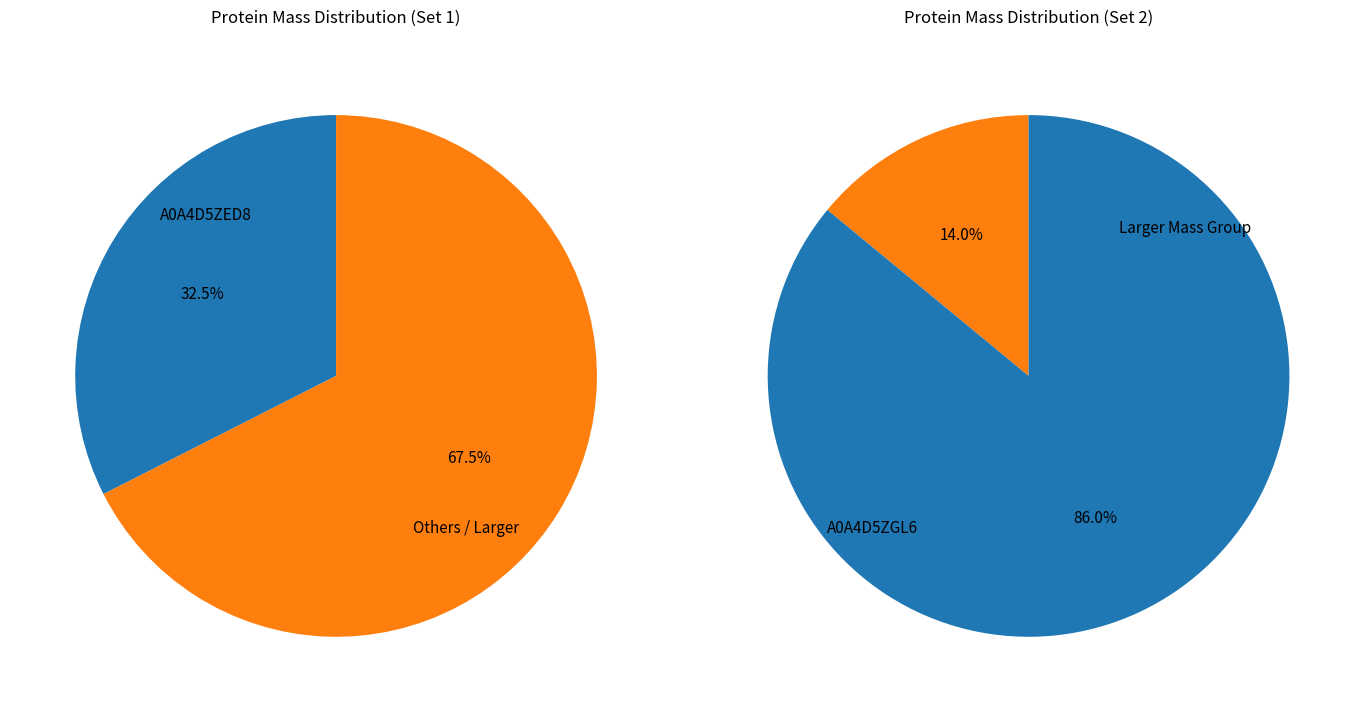

The A0A4D5ZFB5 slice represents 10% of the pie. True or false?

False